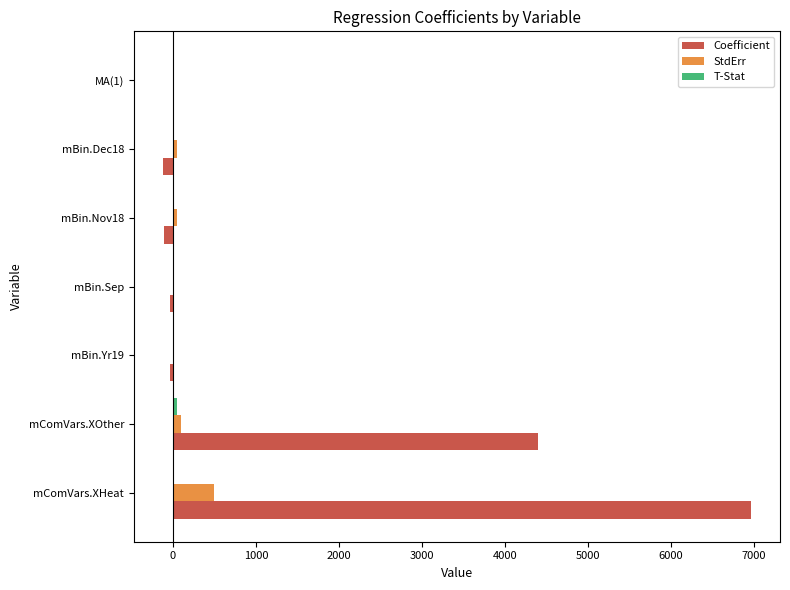

What is the sum of all Coefficient values?

11058.9